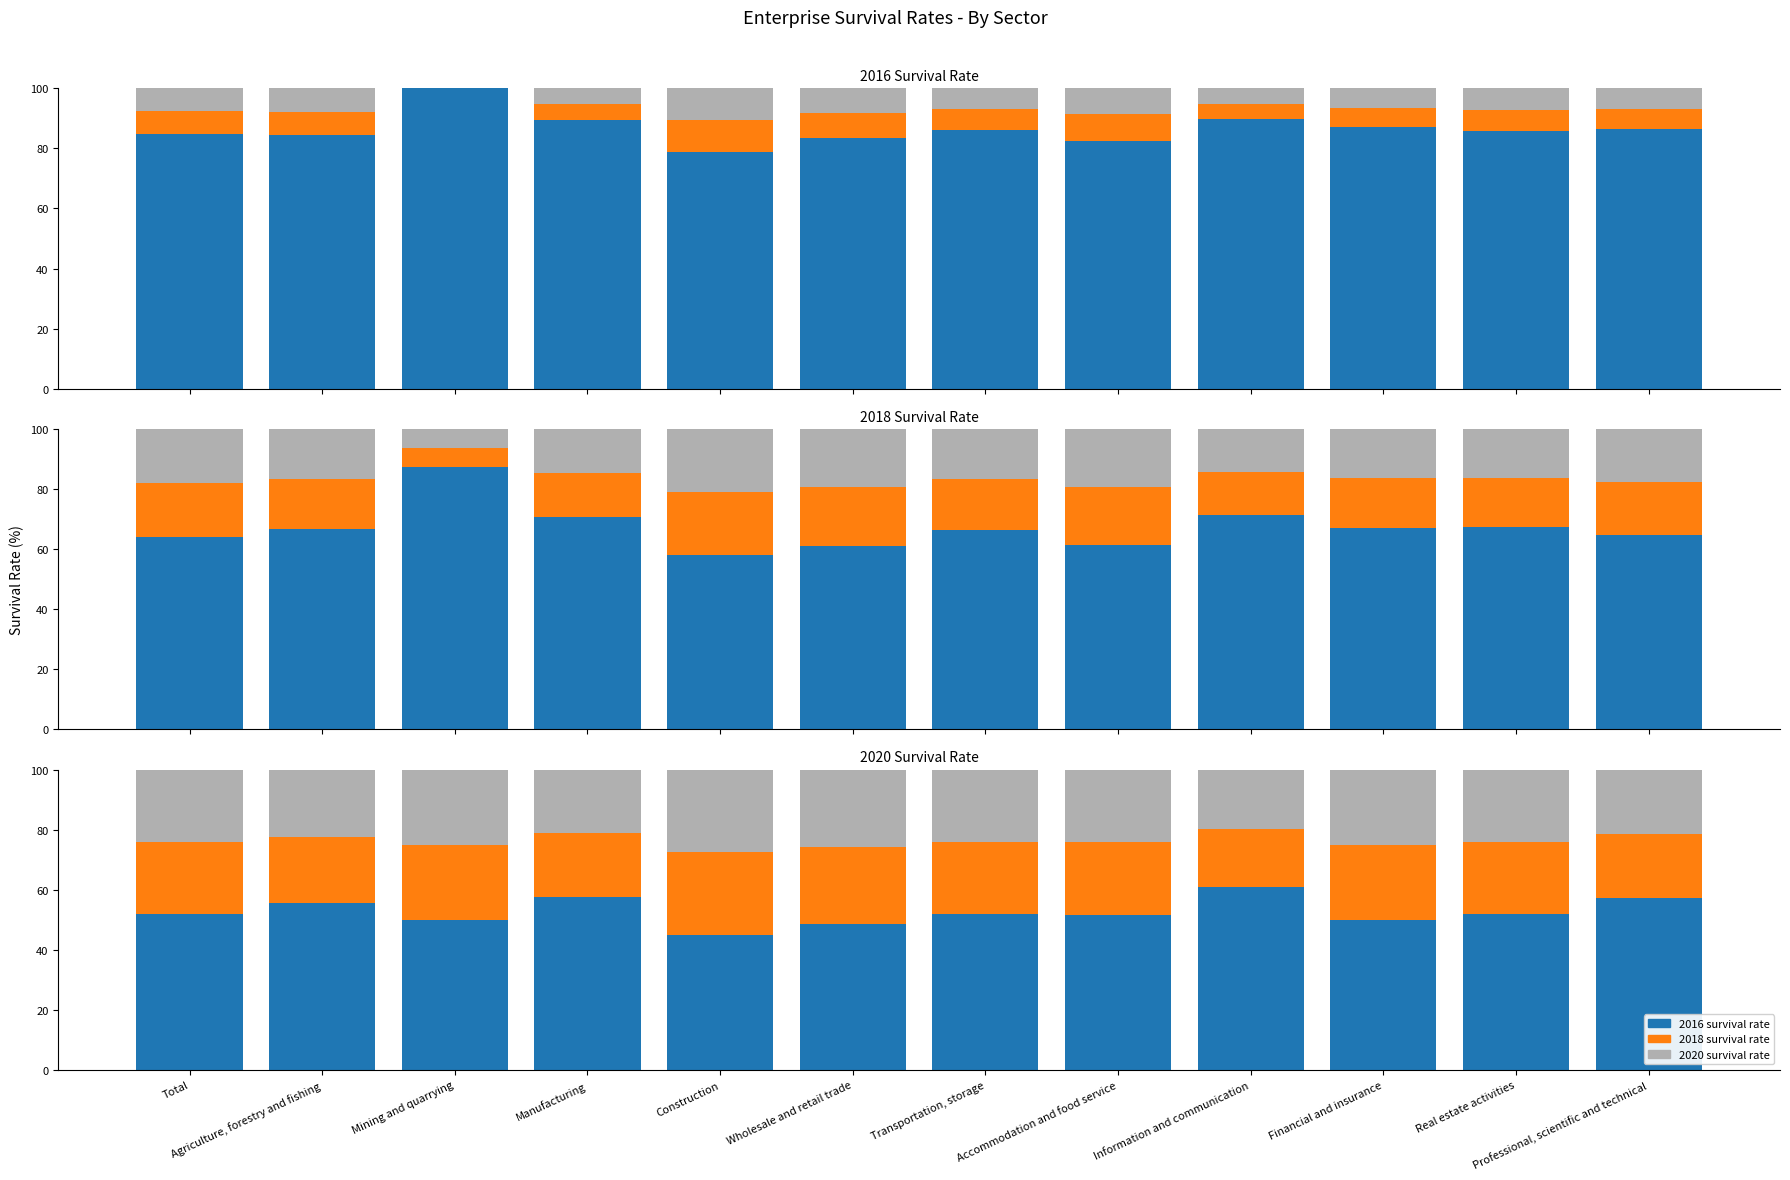

Which category has the lowest value across all series?

Construction